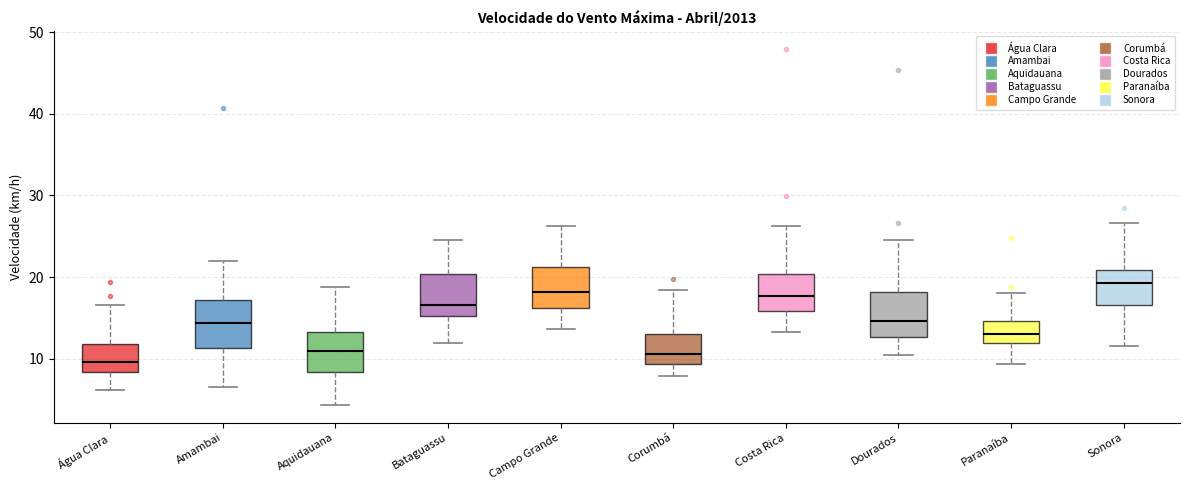

Reading left to right, read every box against the y-axis: the position of its median line, the range the box covers, and the ends of its whiskers. The values are not printed on the chart, so give them approximately, as read against the axis.

Água Clara: median 10, box 8 to 12, whiskers 6 to 17
Amambai: median 14, box 11 to 17, whiskers 6 to 22
Aquidauana: median 11, box 8 to 13, whiskers 4 to 19
Bataguassu: median 17, box 15 to 20, whiskers 12 to 24
Campo Grande: median 18, box 16 to 21, whiskers 14 to 26
Corumbá: median 11, box 9 to 13, whiskers 8 to 18
Costa Rica: median 18, box 16 to 20, whiskers 13 to 26
Dourados: median 15, box 13 to 18, whiskers 10 to 24
Paranaíba: median 13, box 12 to 15, whiskers 9 to 18
Sonora: median 19, box 17 to 21, whiskers 12 to 27